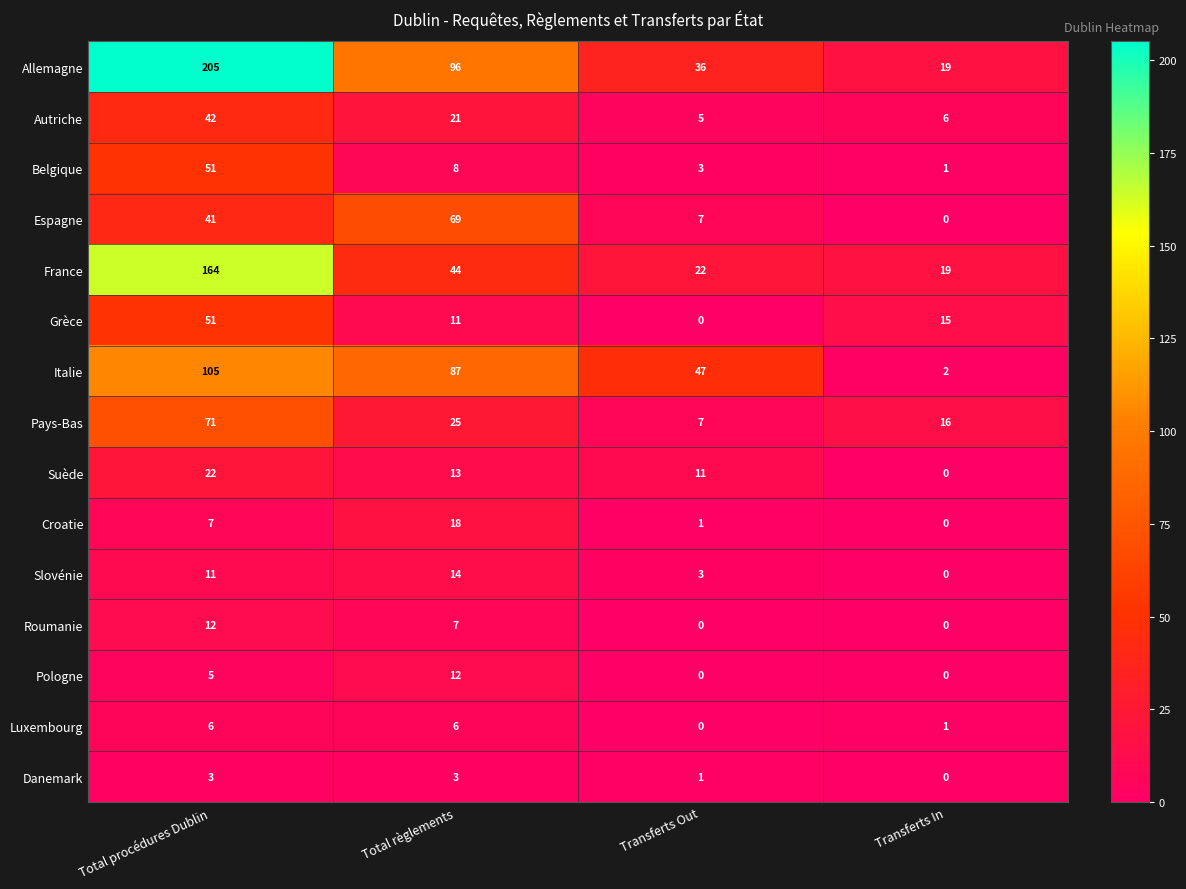

How many Pays-Bas values are between 16 and 71?

3